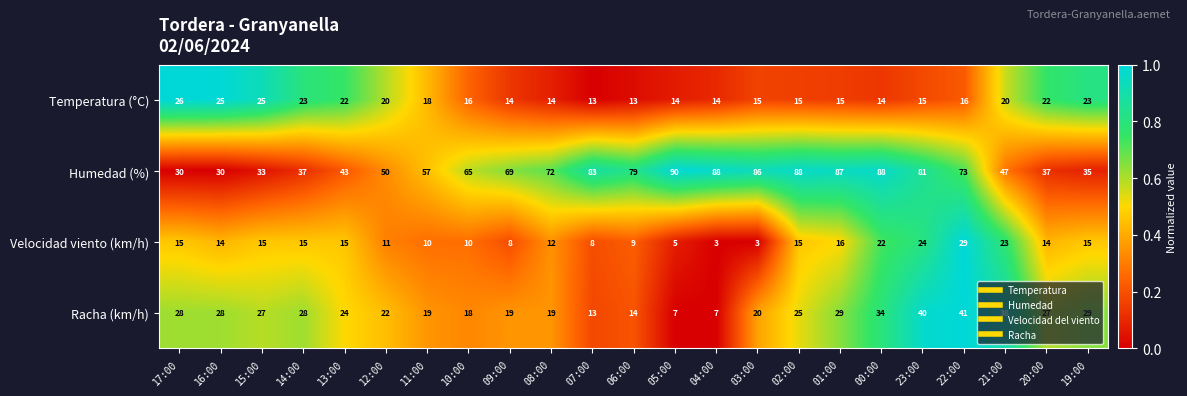

Rank the series by their maximum value, from lowest to highest.

Temperatura (°C), Velocidad viento (km/h), Racha (km/h), Humedad (%)